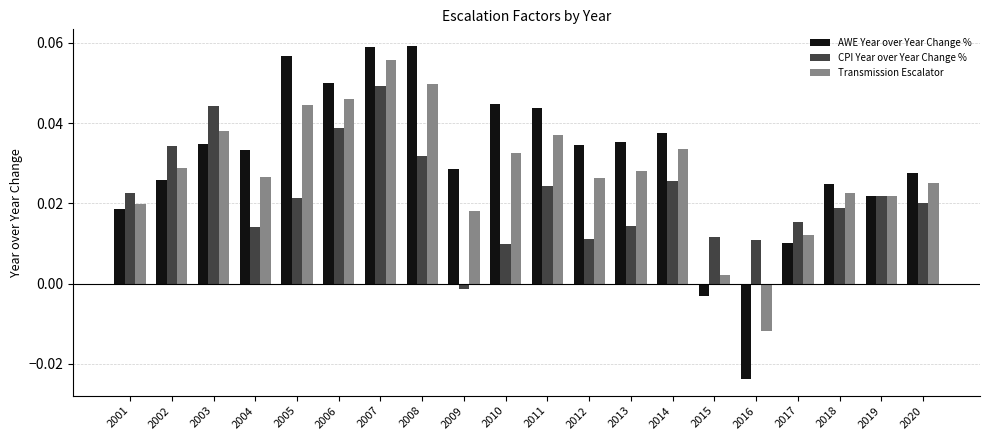

True or false: Transmission Escalator has a value of 0.1 at 2003.

False